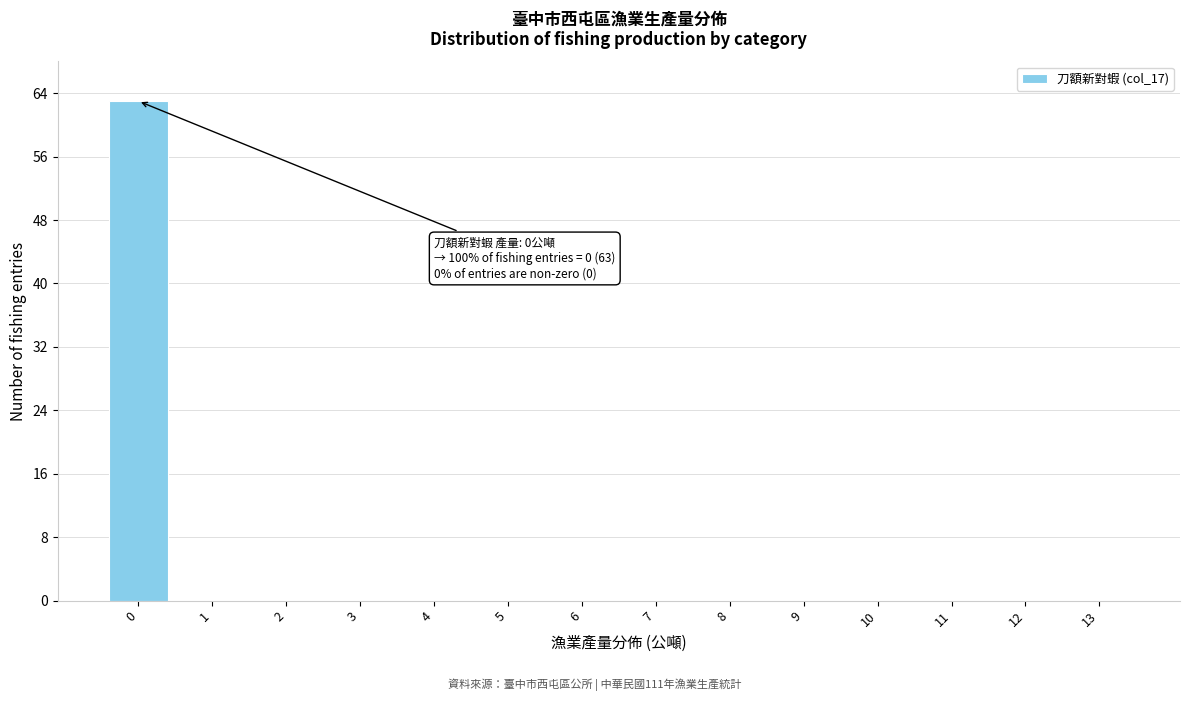

Reading right to left, list all the values displayed in this chart.

13=0	12=0	11=0	10=0	9=0	8=0	7=0	6=0	5=0	4=0	3=0	2=0	1=0	0=63